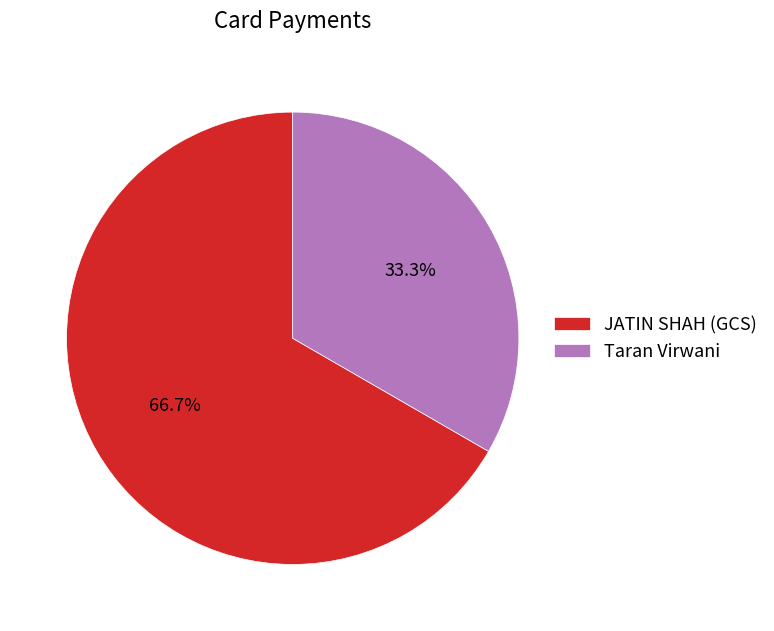

Does JATIN SHAH (GCS) represent more than half of the total?

Yes